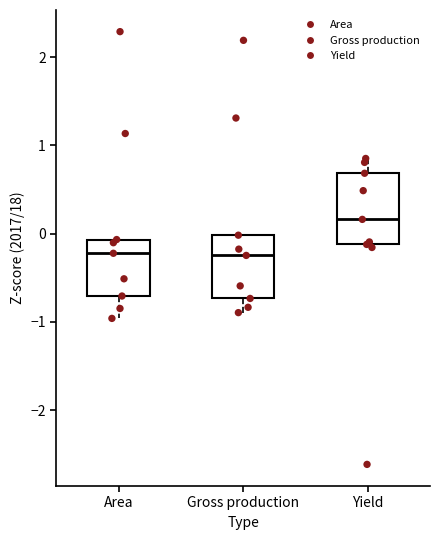

Reading left to right, read every box against the y-axis: the position of its median line, the range the box covers, and the ends of its whiskers. The values are not printed on the chart, so give them approximately, as read against the axis.

Area: median -0.2, box -0.7 to -0.1, whiskers -1.0 to -0.1
Gross production: median -0.2, box -0.7 to 0.0, whiskers -0.9 to 0.0
Yield: median 0.2, box -0.1 to 0.7, whiskers -0.2 to 0.9